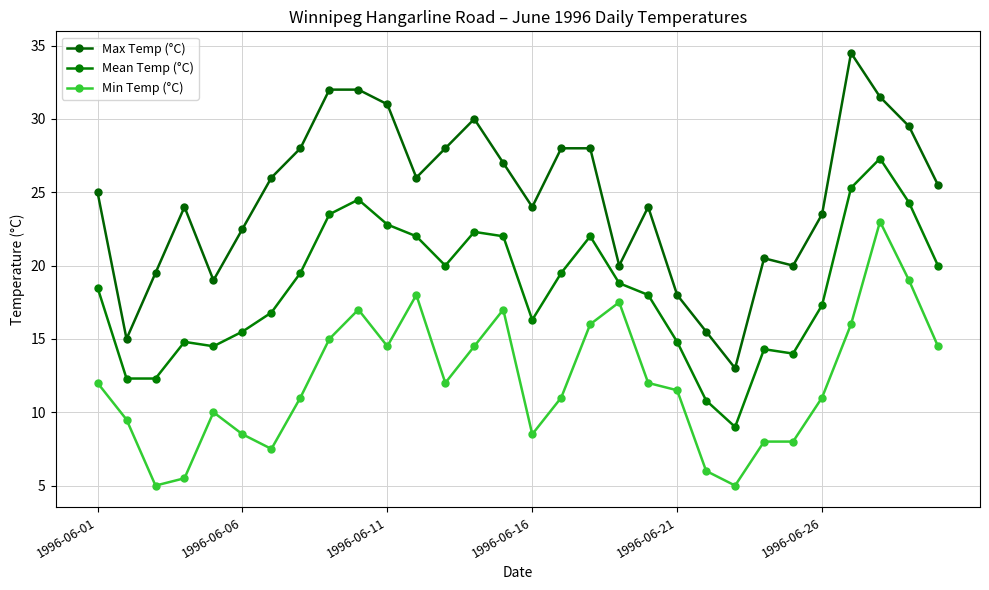

Count the number of data series in this chart.

3